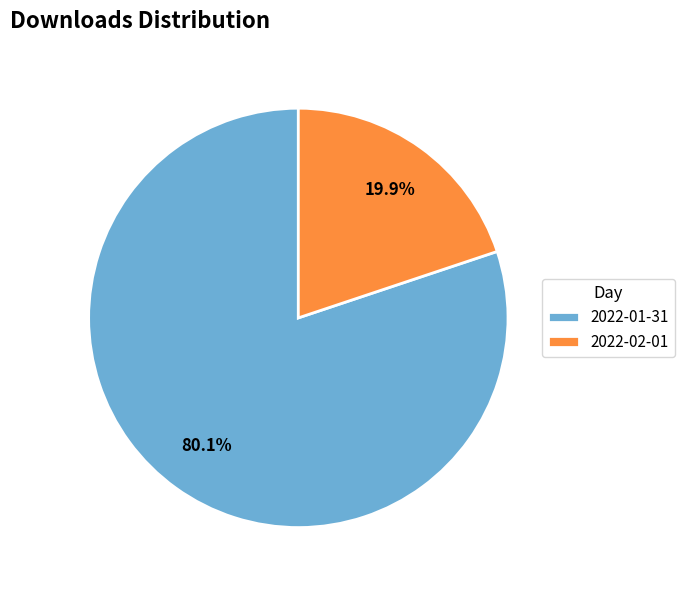

To the nearest percent, what is the combined percentage of 2022-02-01 and 2022-01-31?

100%